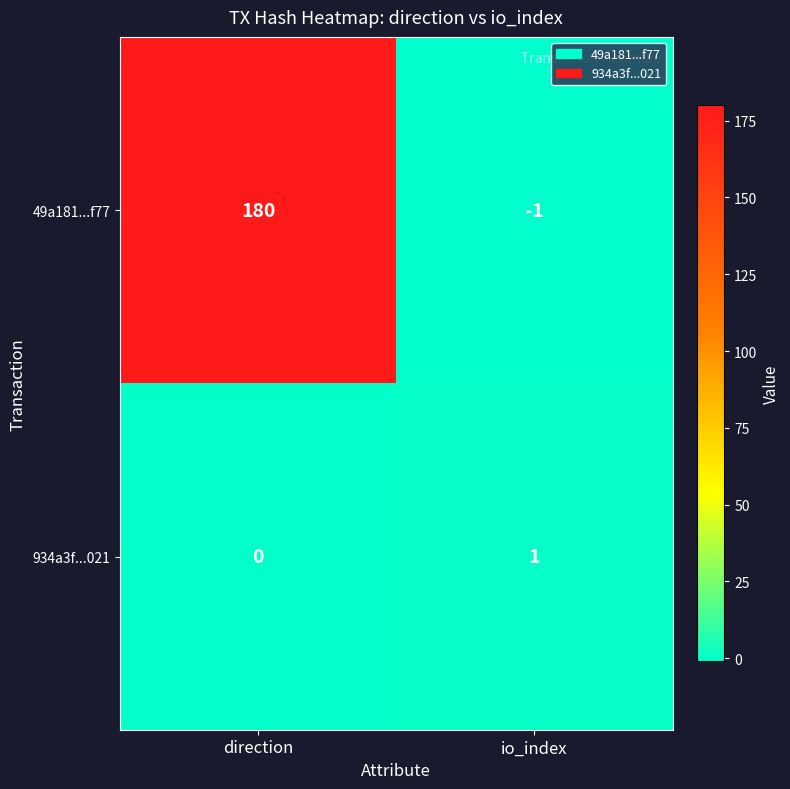

True or false: 934a3f...021 has a value of 0 at direction.

True